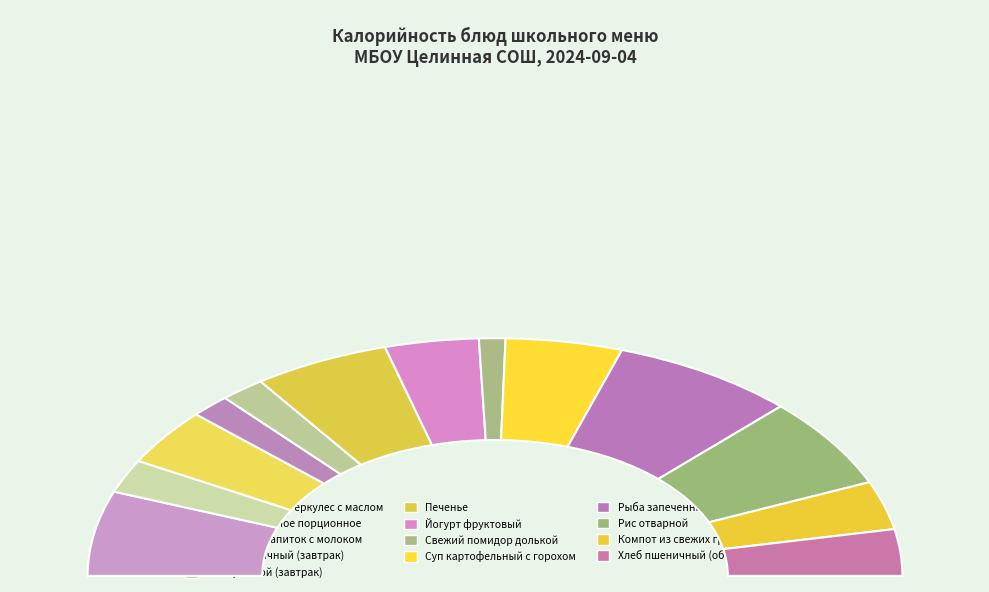

What percentage is NOT represented by Каша молочная Геркулес с маслом?

88.5%